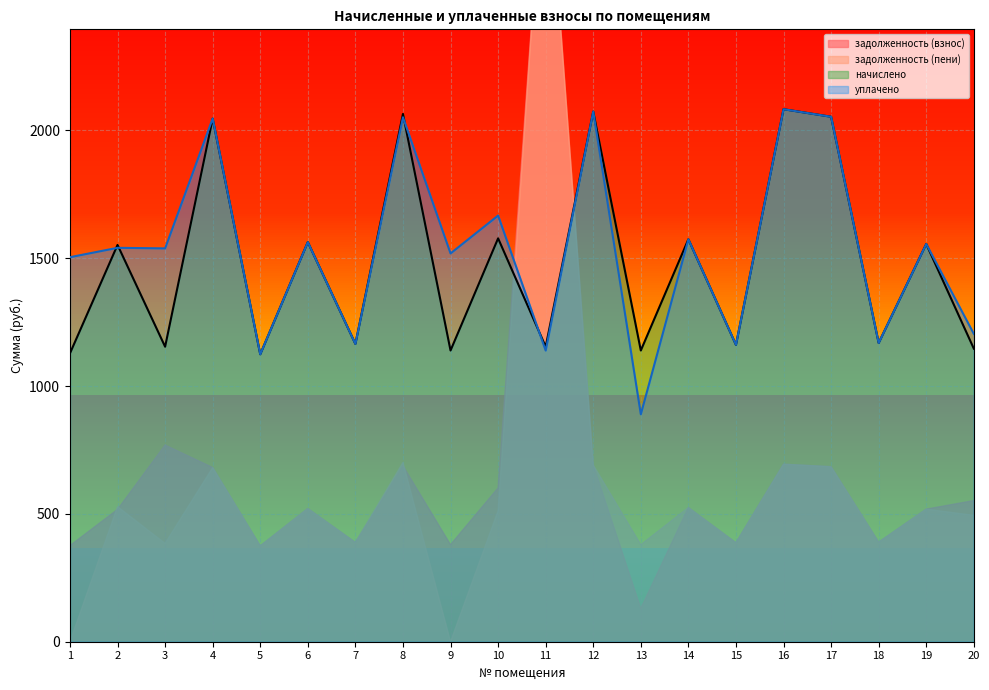

Which series has the largest range (max minus min)?

уплачено